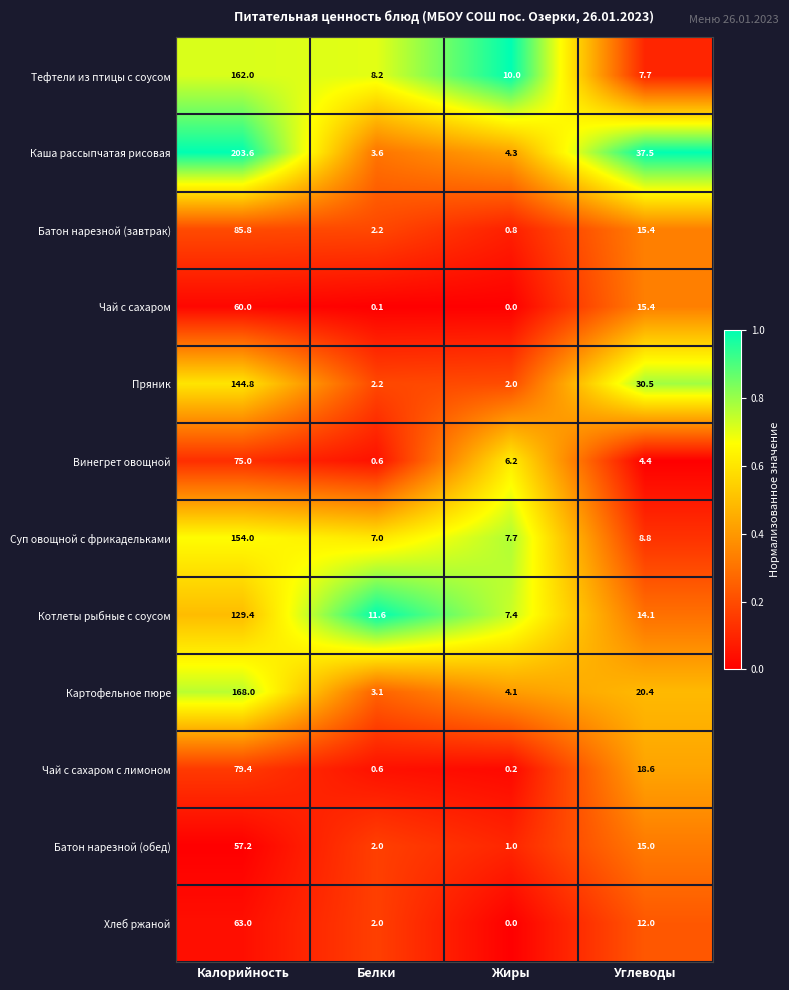

What is the difference between the second highest and minimum values in the Батон нарезной (завтрак) series?

14.6